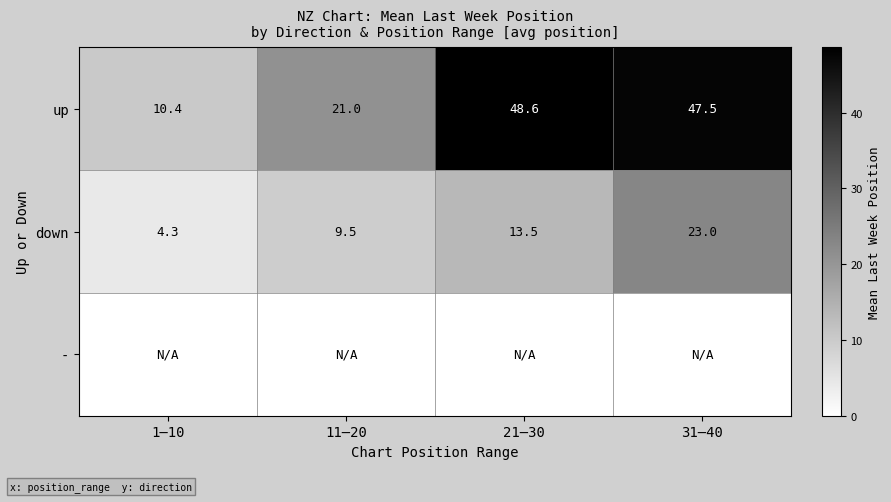

At which label is down closest to 13?

21–30